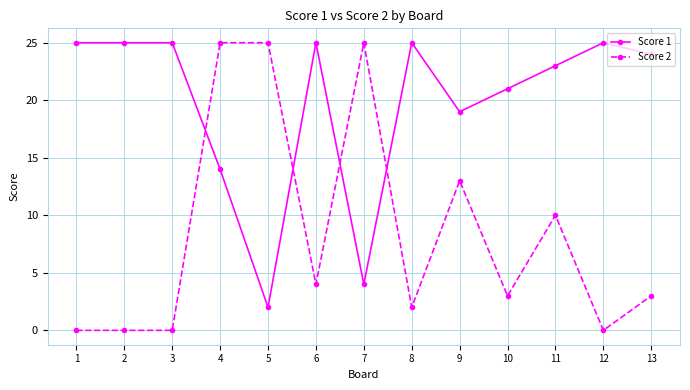

At 7, list the series in order from smallest to largest.

Score 1, Score 2